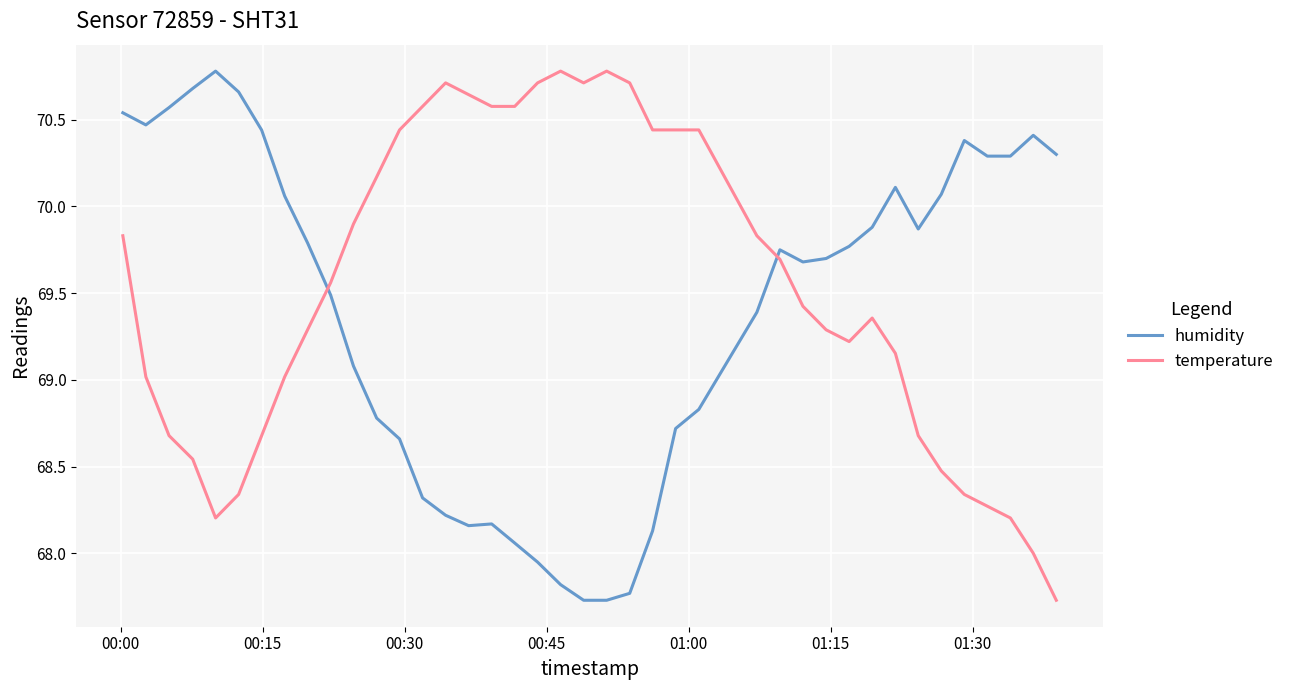

Which series has the largest total across all categories?

temperature